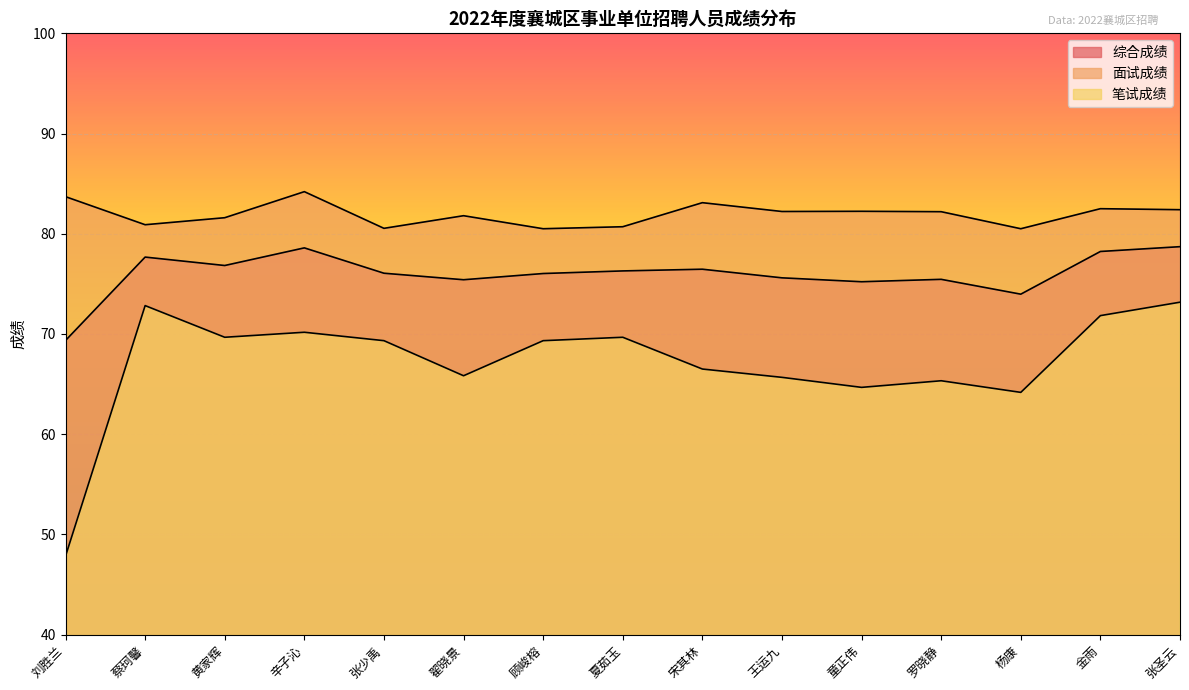

What is the difference between the 面试成绩 values at 顾峻榕 and 宋其林?

2.6